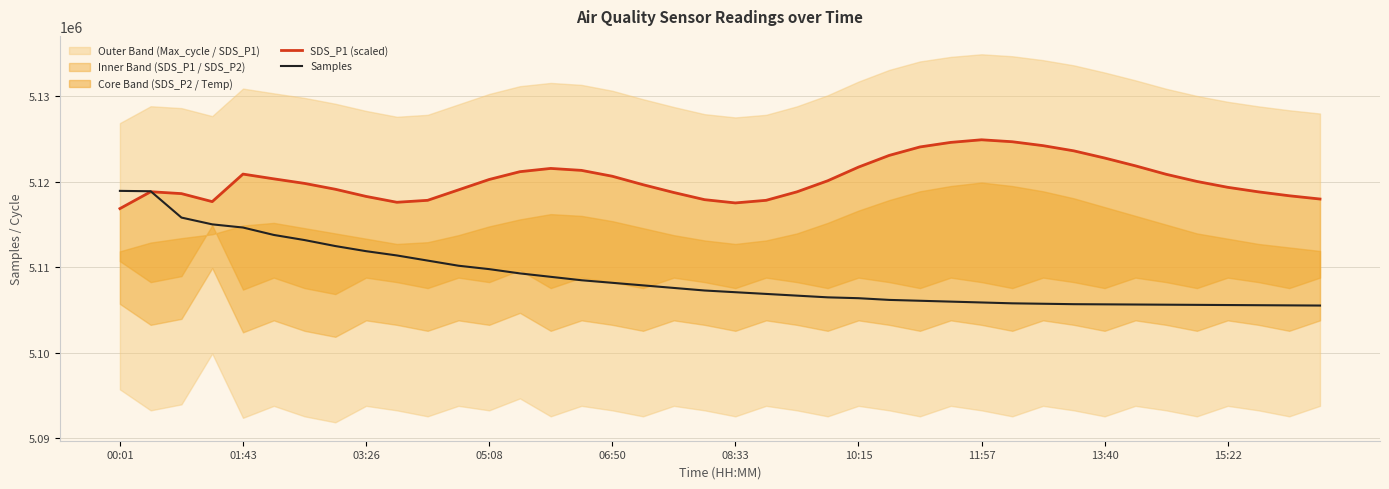

How many lines are shown in the chart?

2